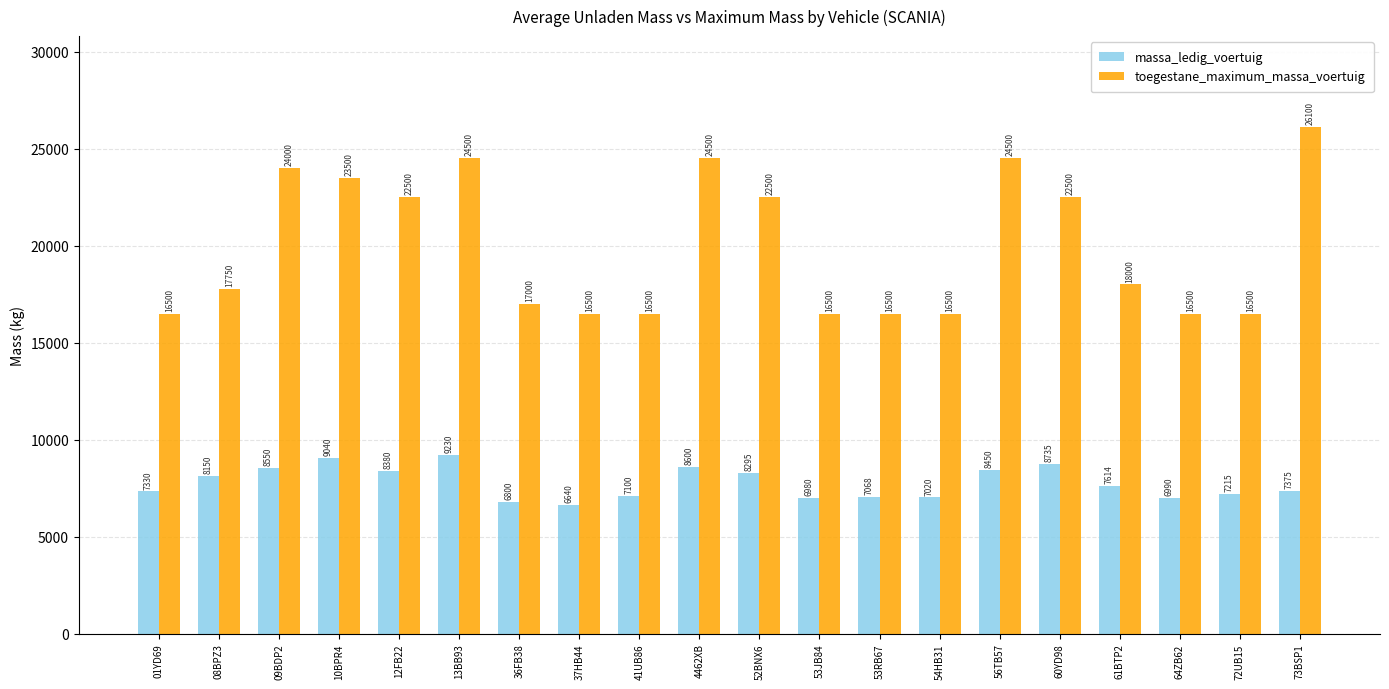

Which series has the largest range (max minus min)?

toegestane_maximum_massa_voertuig